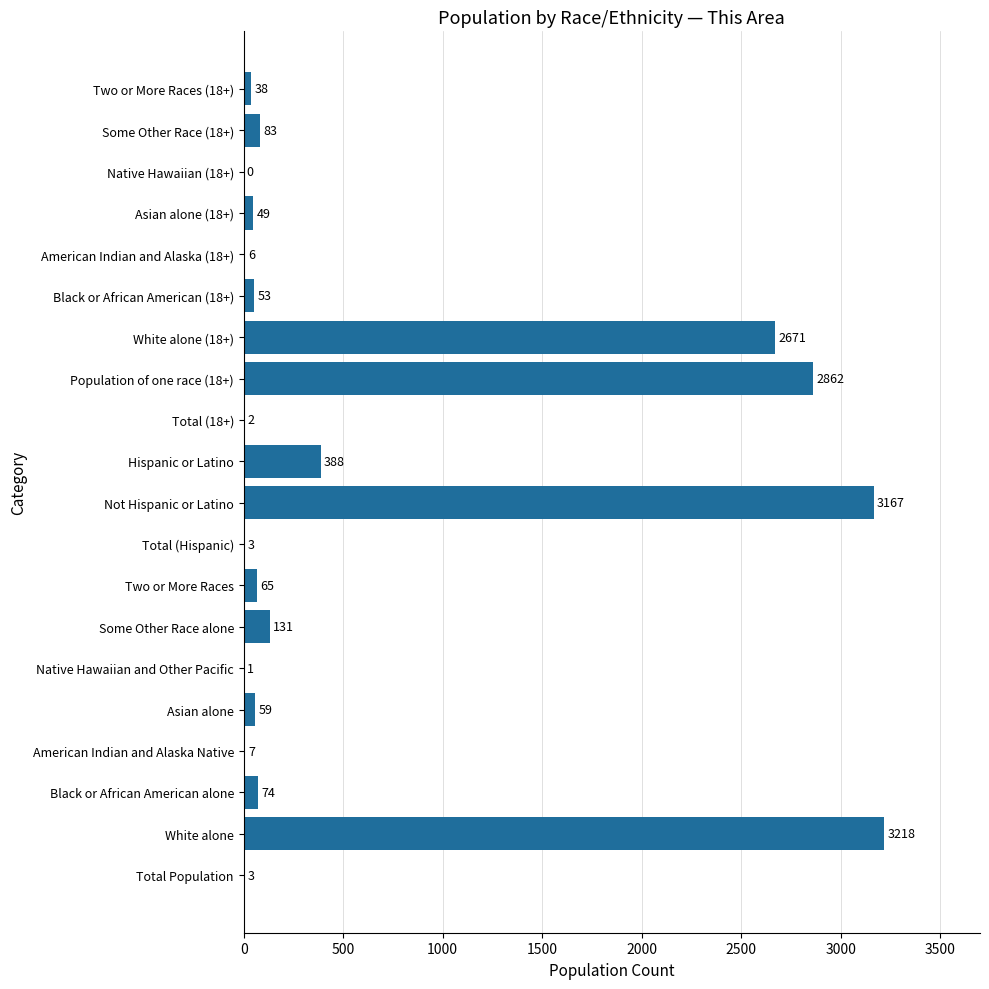

How many values are above zero?

19